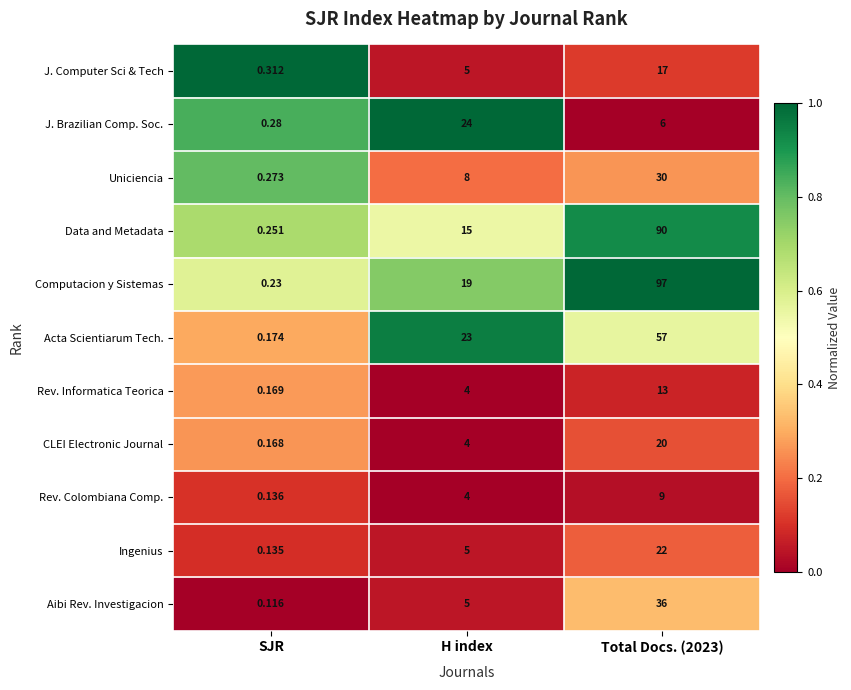

Count the number of categories in the chart.

3